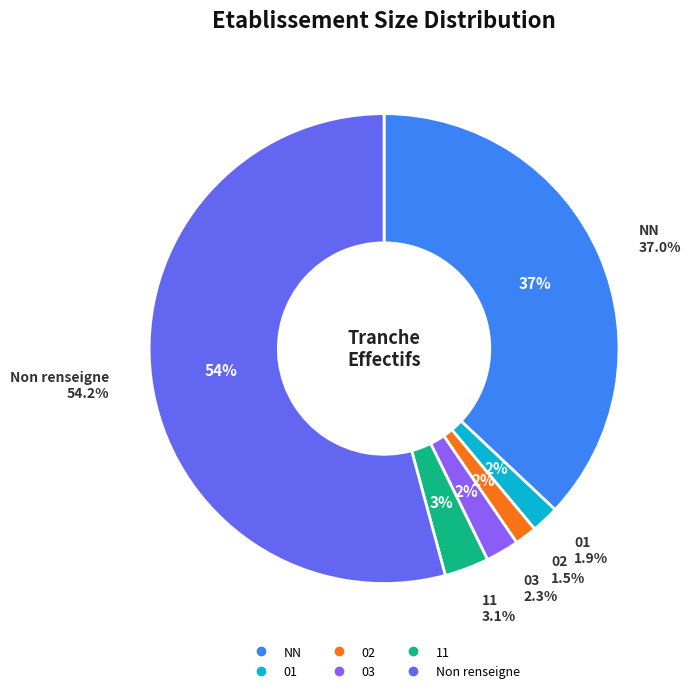

To the nearest percent, what portion does 03 represent?

2%